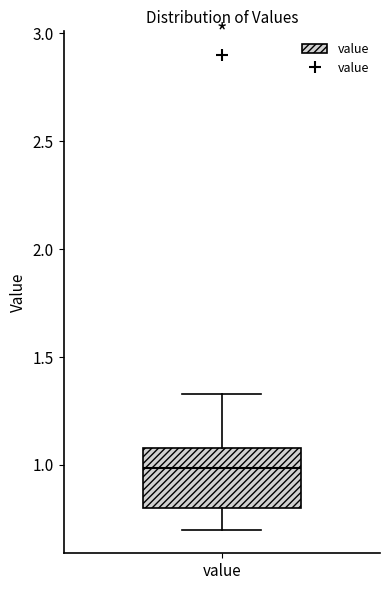

Read this box plot against the y-axis: the position of the median line, the range covered by the box, and the ends of both whiskers. The values are not printed on the chart, so give them approximately, as read against the axis.

median 1.00, box 0.80 to 1.10, whiskers 0.70 to 1.35